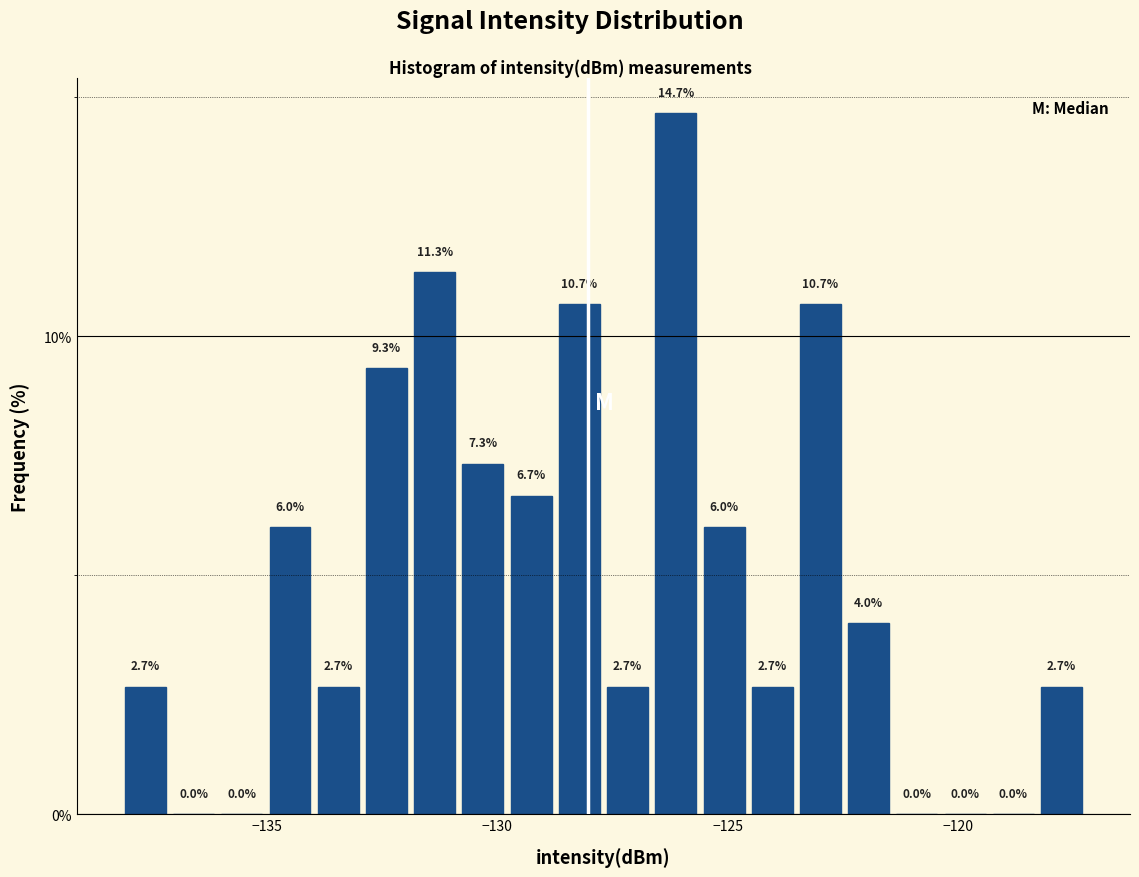

Around what value on the x-axis is the tallest bar? Give the approximate position of its centre, as read against the axis.

-126.0